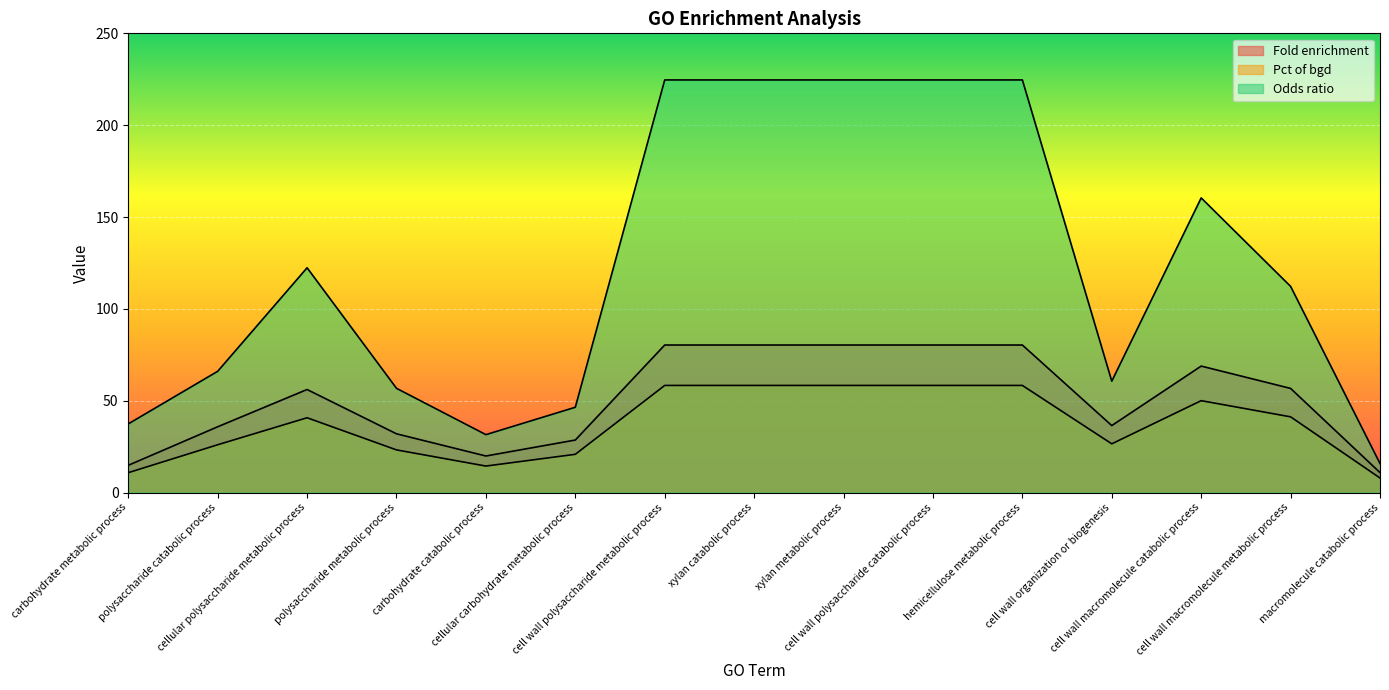

At which category does Pct of bgd reach its first local peak?

cellular polysaccharide metabolic process